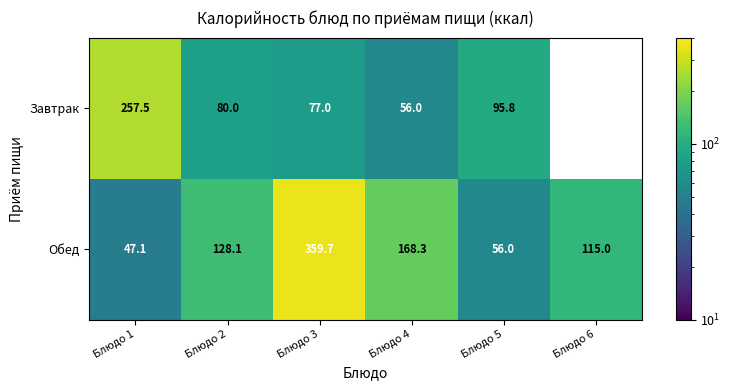

Is it true that Обед equals 128.1 at Блюдо 2?

True